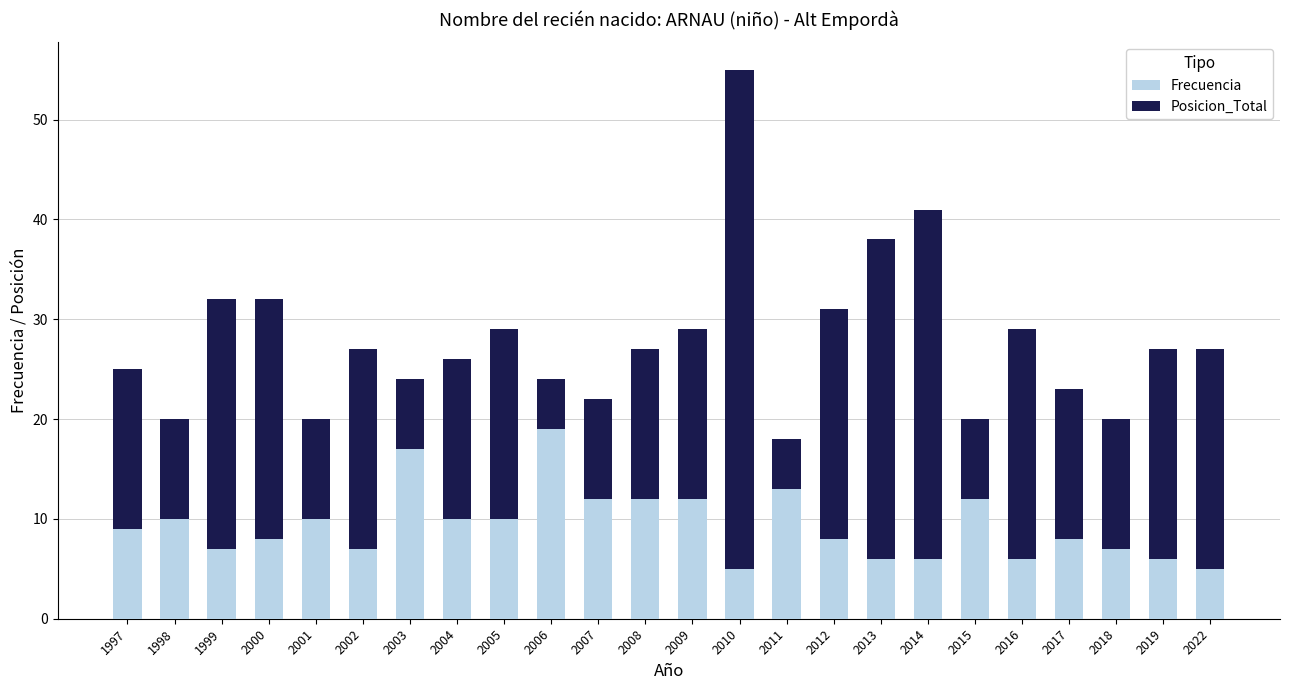

Are the bars grouped side by side (vs. stacked)?

No